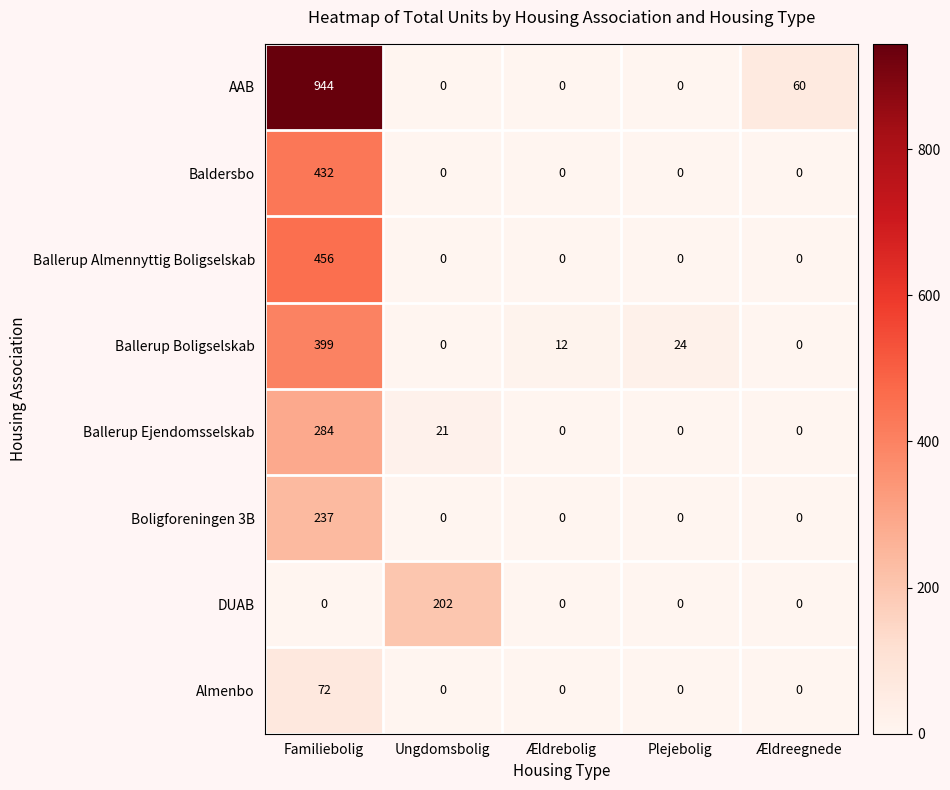

Is it true that Ballerup Ejendomsselskab equals -97 at Ældreegnede?

False